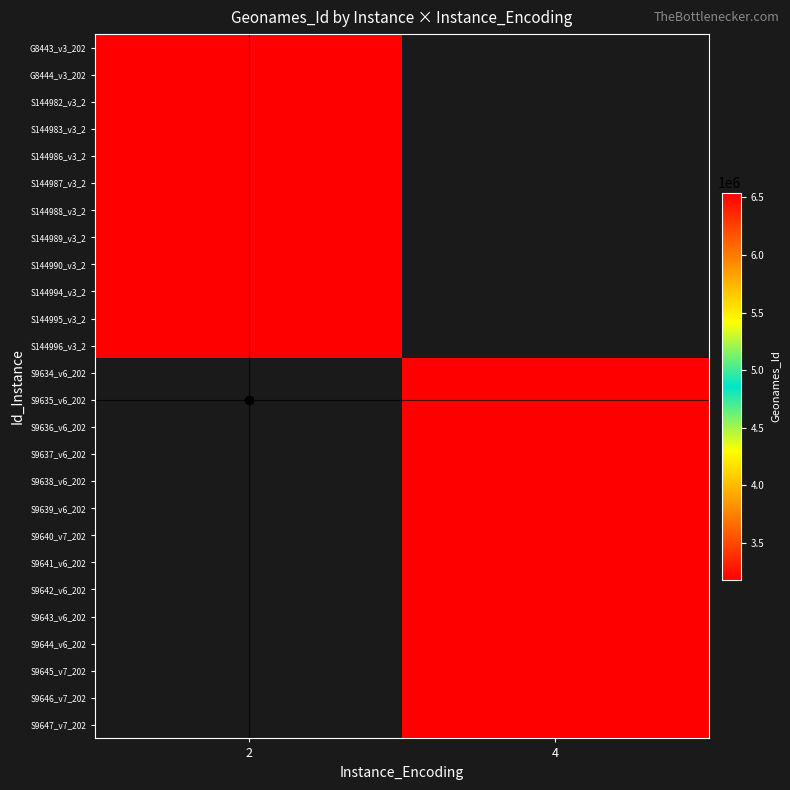

True or false: G8444_v3_202 has a value of 5517289.3 at 2.

False